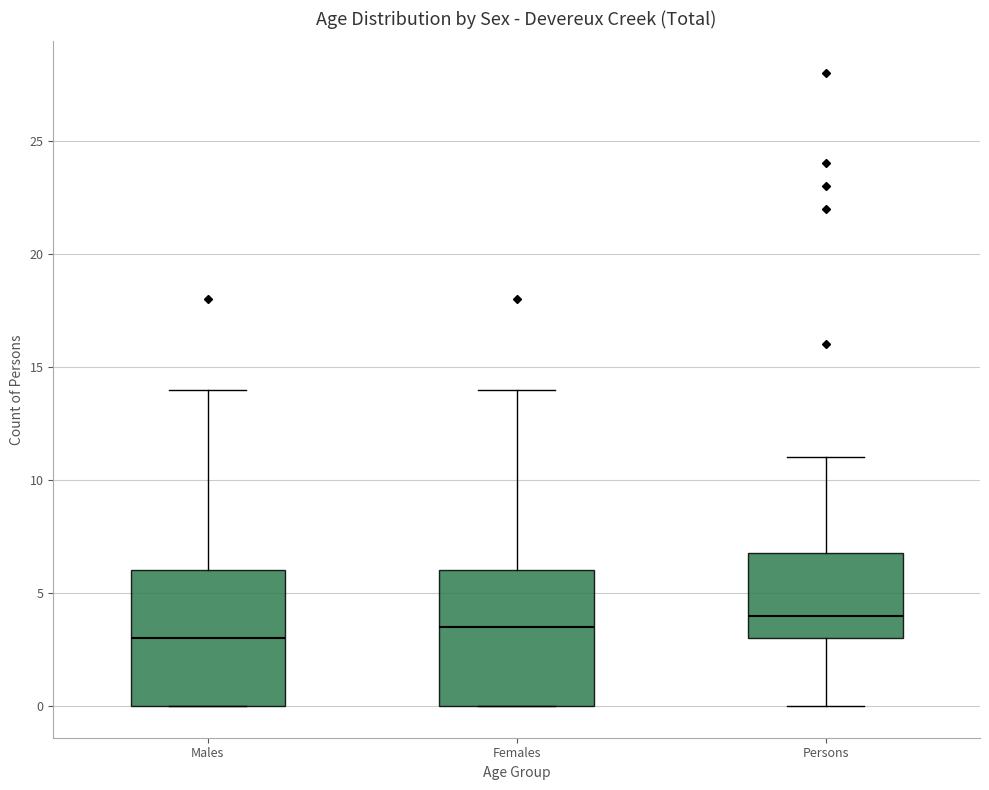

Reading left to right, read every box against the y-axis: the position of its median line, the range the box covers, and the ends of its whiskers. The values are not printed on the chart, so give them approximately, as read against the axis.

Males: median 3.0, box 0.0 to 6.0, whiskers 0.0 to 14.0
Females: median 3.5, box 0.0 to 6.0, whiskers 0.0 to 14.0
Persons: median 4.0, box 3.0 to 7.0, whiskers 0.0 to 11.0